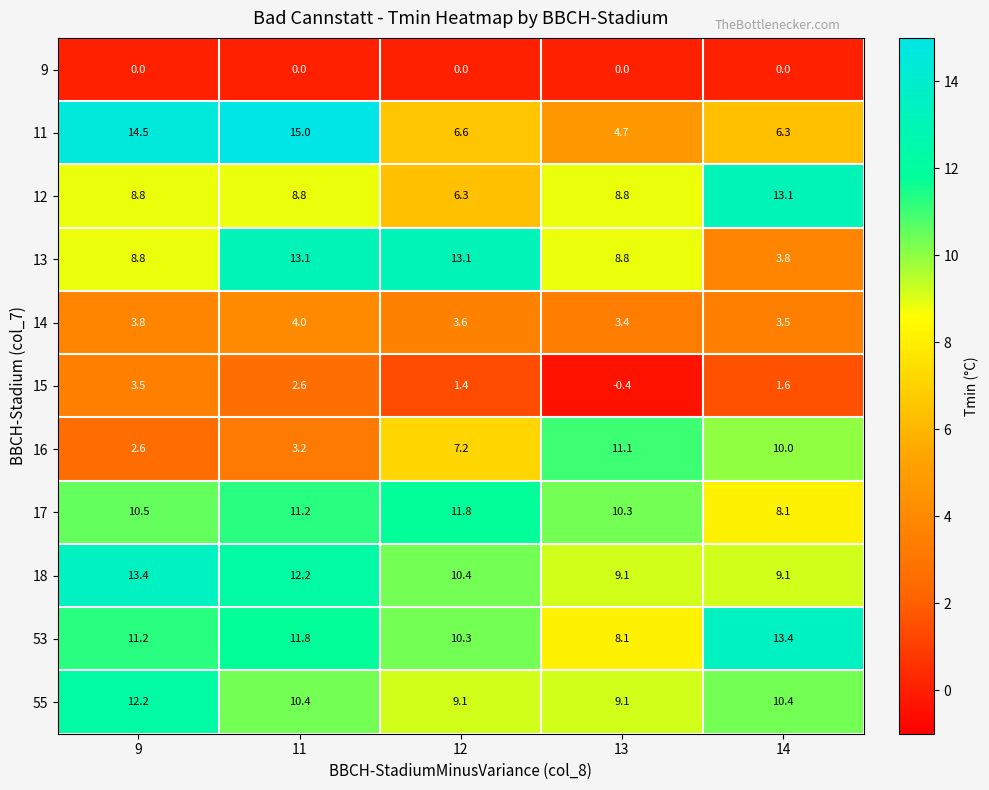

At how many categories does at least one series exceed 7?

5